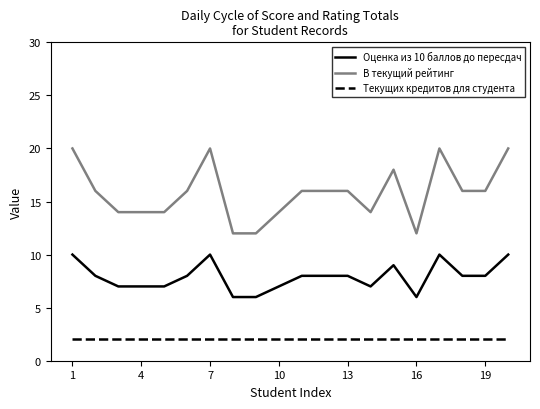

Does the chart display data point markers on the line(s)?

No